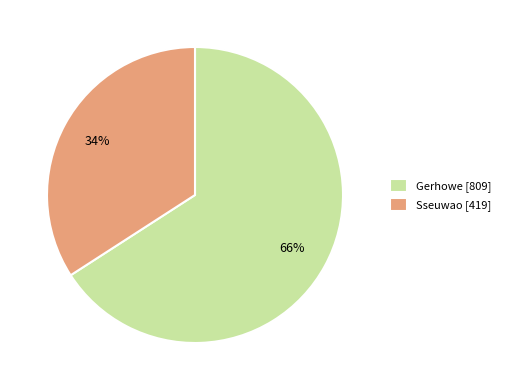

To the nearest percent, what is the average slice percentage?

50%